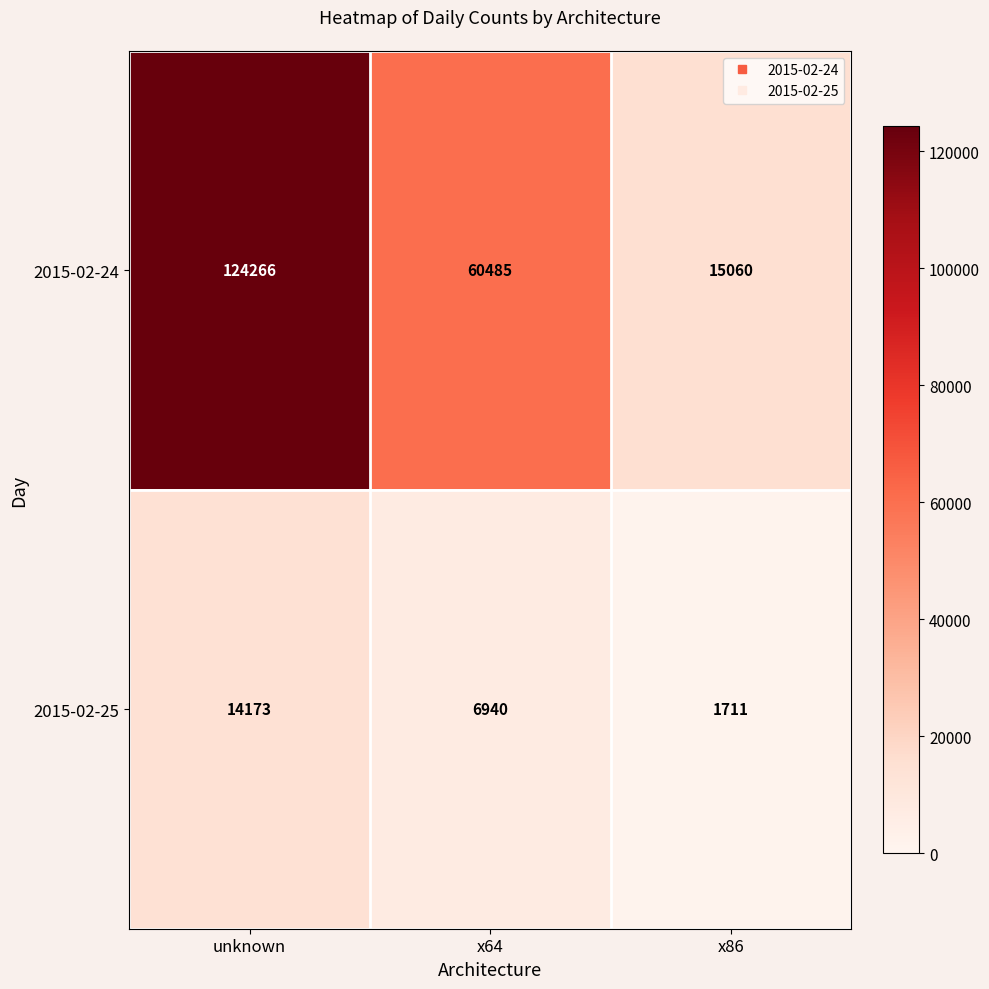

How many 2015-02-24 values are between 15060 and 124266?

3